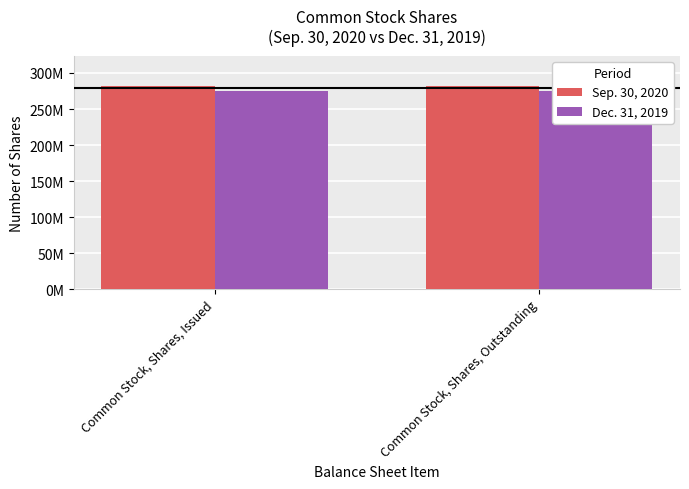

What is the sum of all Dec. 31, 2019 values?

550800518